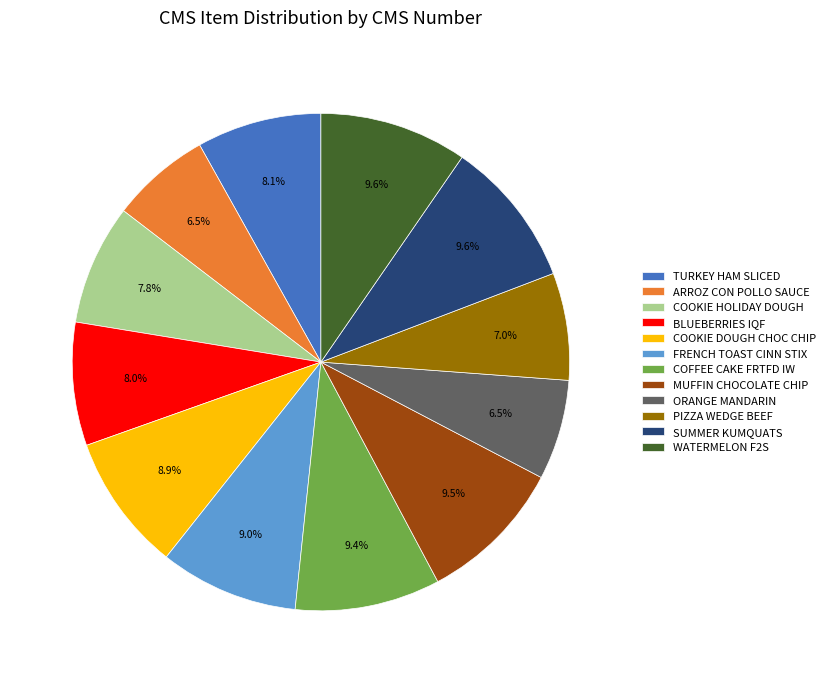

What is the ratio of the value at FRENCH TOAST CINN STIX to the value at MUFFIN CHOCOLATE CHIP?

0.9